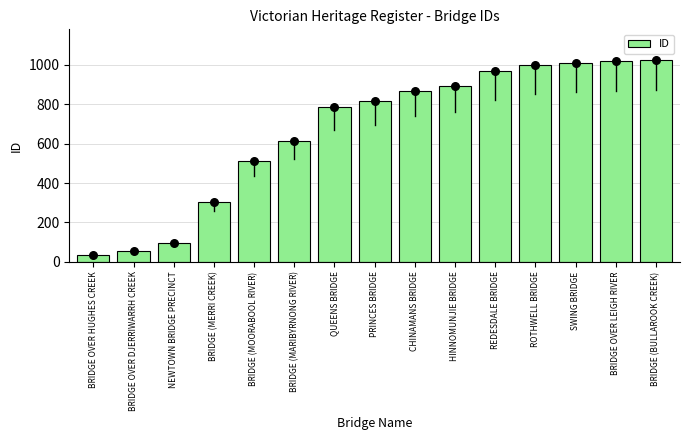

What is the ratio of the value at CHINAMANS BRIDGE to the value at BRIDGE OVER LEIGH RIVER?

0.9